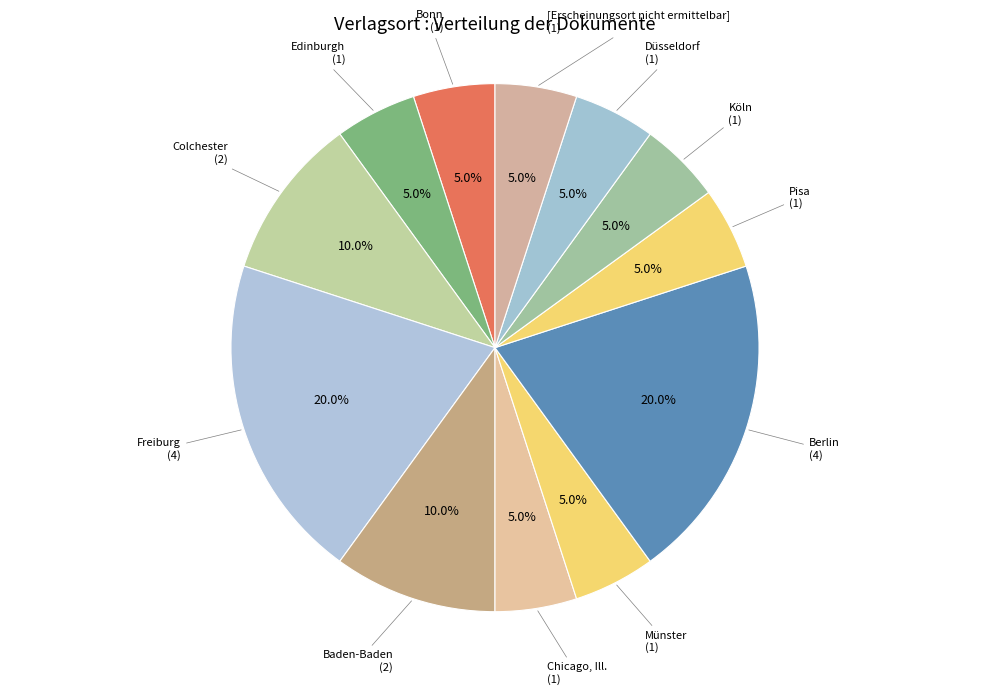

To the nearest percent, what is the difference between the largest and smallest slice percentages?

15%